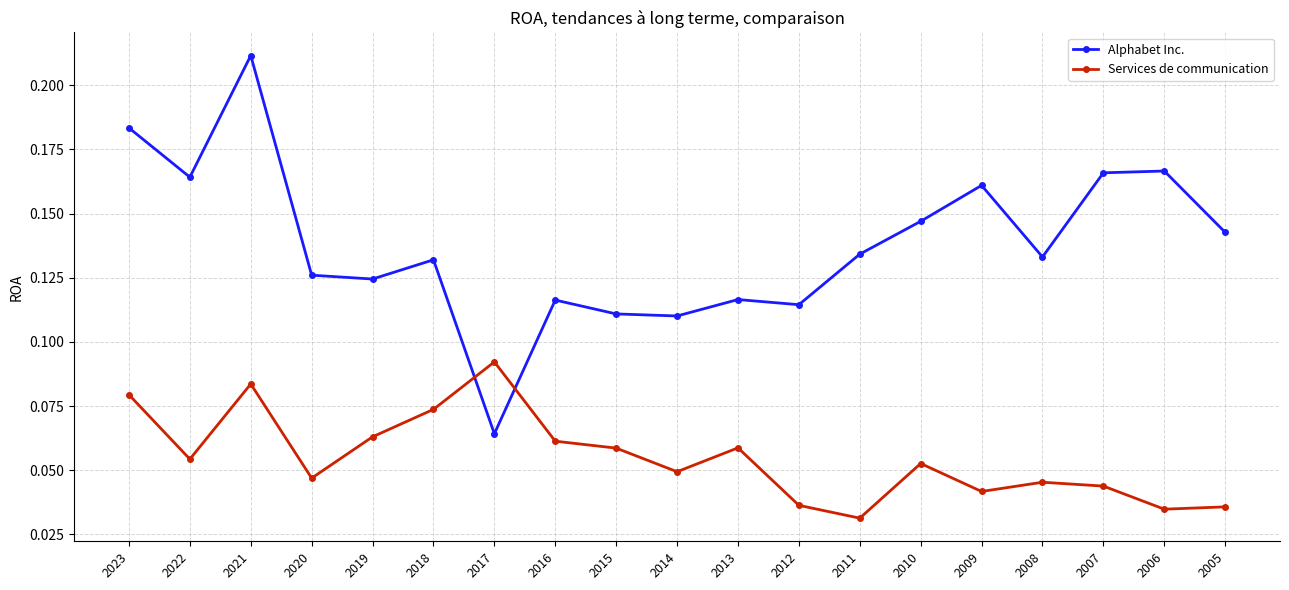

Which series has the largest total across all categories?

Alphabet Inc.